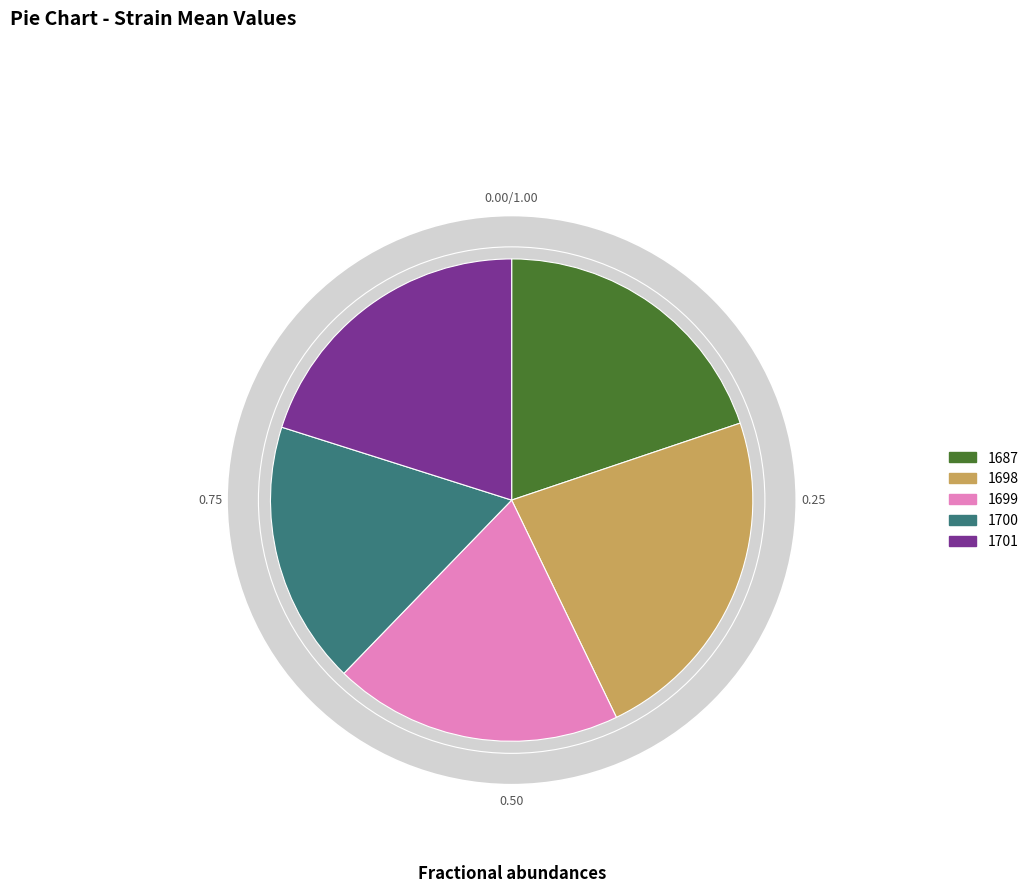

Is 1700 the majority of the pie?

No